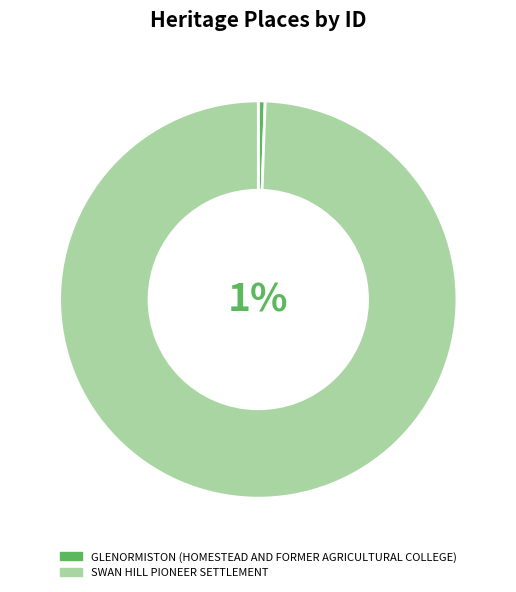

To the nearest percent, what is the combined percentage of SWAN HILL PIONEER SETTLEMENT and GLENORMISTON (HOMESTEAD AND FORMER AGRICULTURAL COLLEGE)?

100%